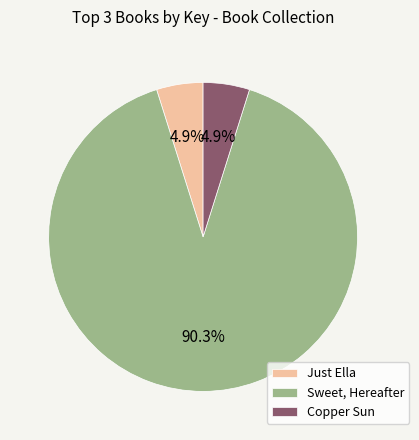

Is it true that Sweet, Hereafter is 90% of the pie?

True